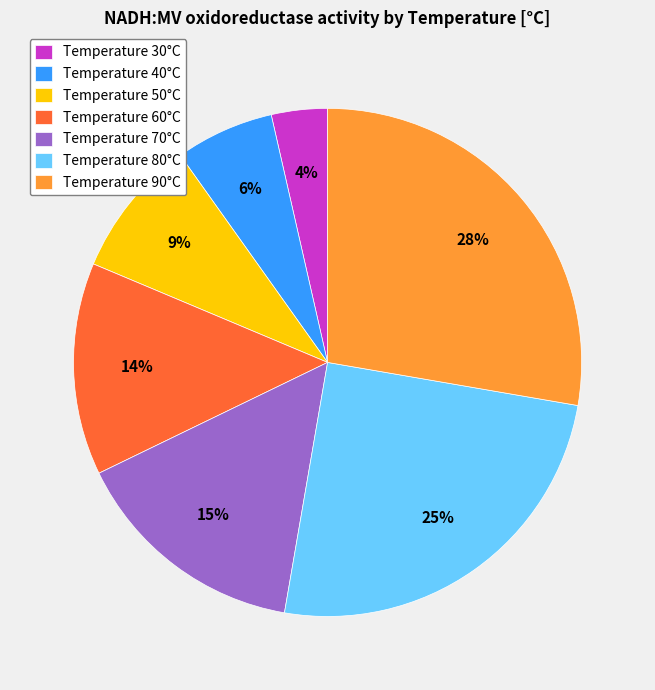

Between Temperature 90°C and Temperature 60°C, which is larger?

Temperature 90°C